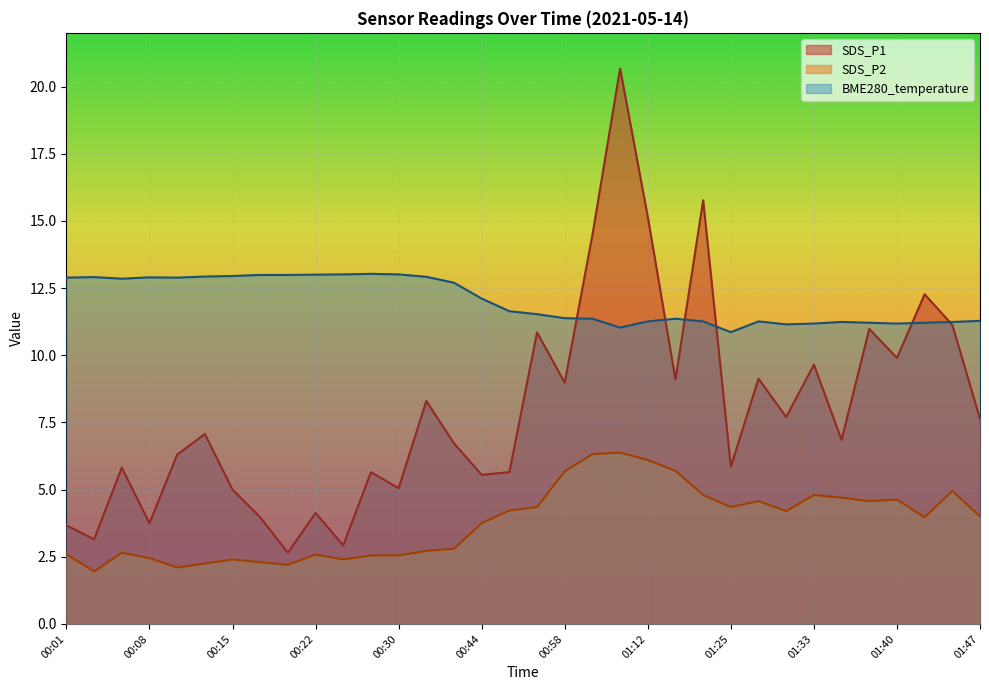

True or false: BME280_temperature and SDS_P1 intersect in this chart.

True